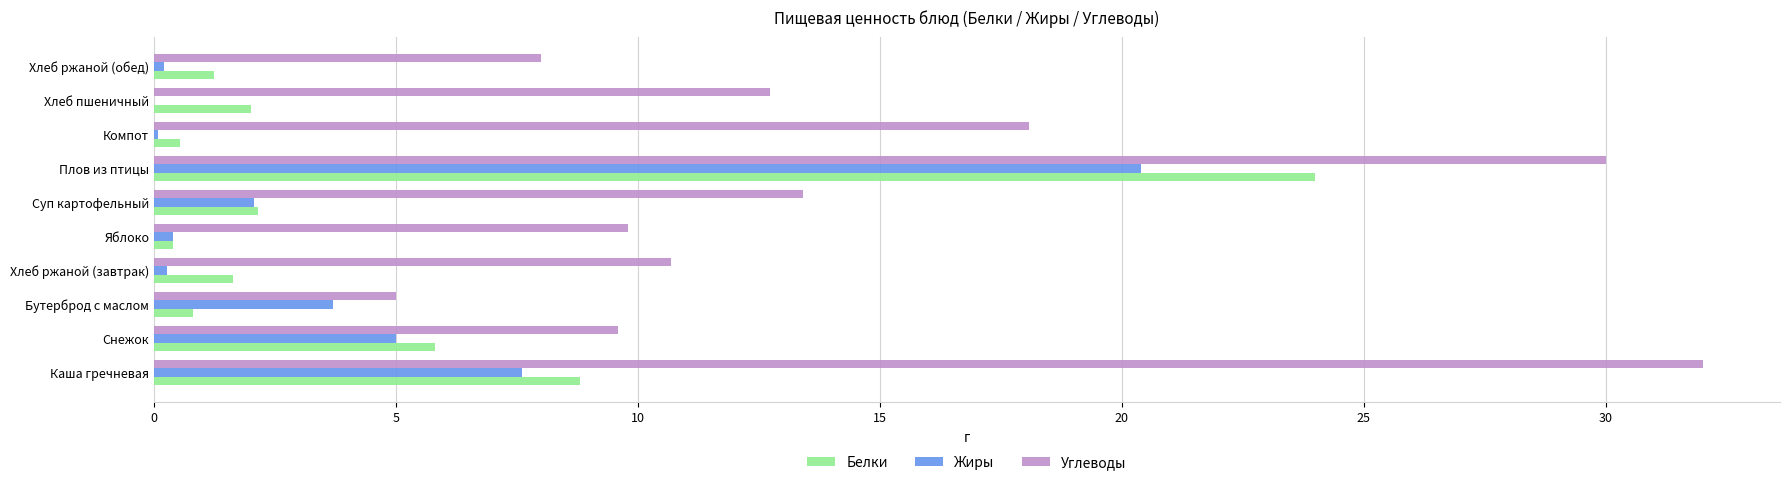

Which series changed the most between Яблоко and Плов из птицы?

Белки